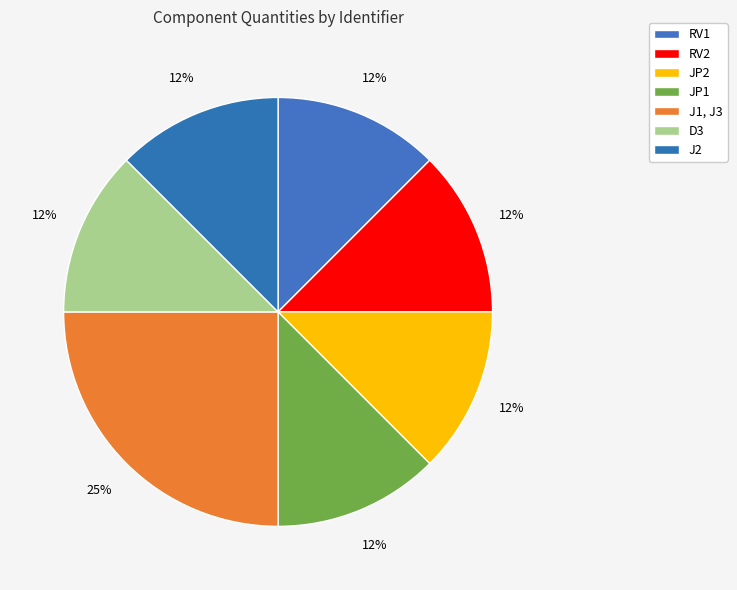

Does J1, J3 account for over 50% of the chart?

No